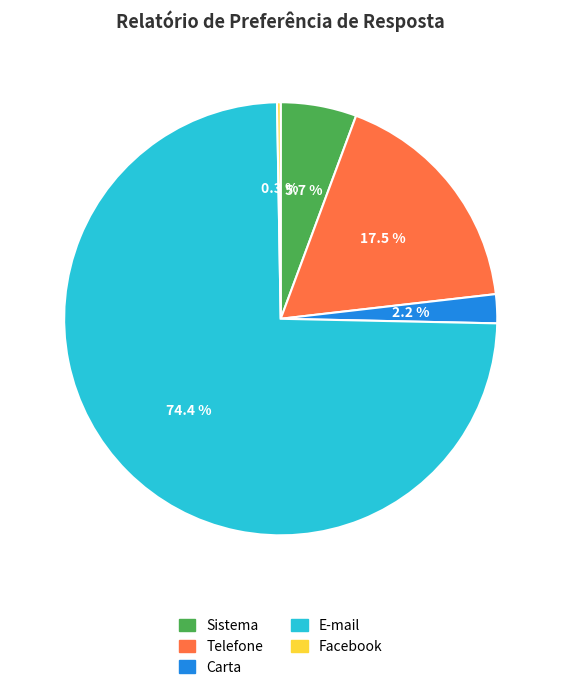

Approximately how many times larger is the value at Sistema compared to Carta?

2.6